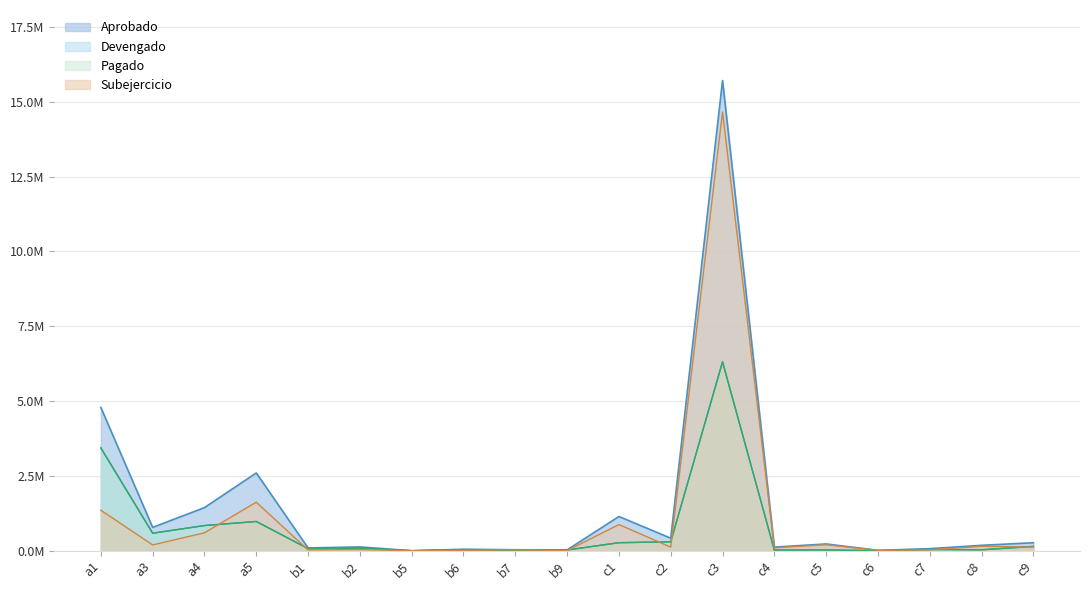

The Pagado series shows 0.0 at b5. True or false?

False